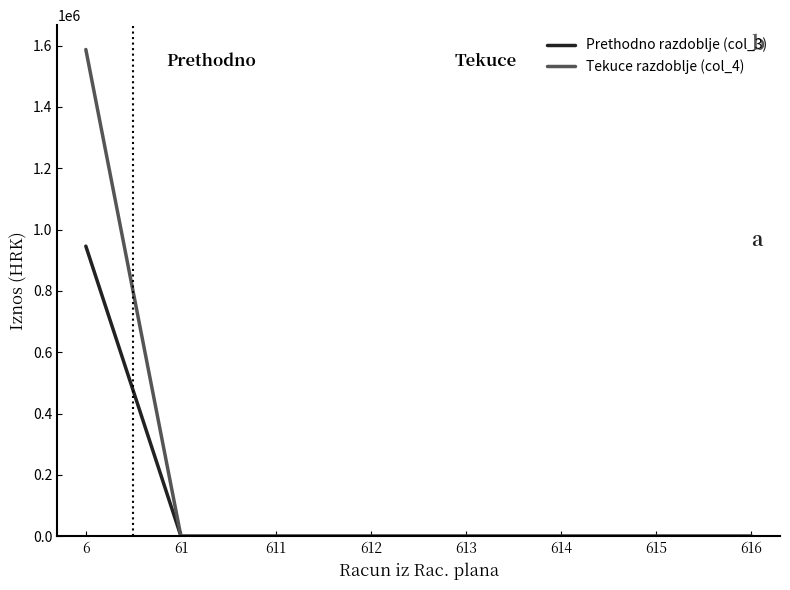

How many distinct data groups are displayed?

2